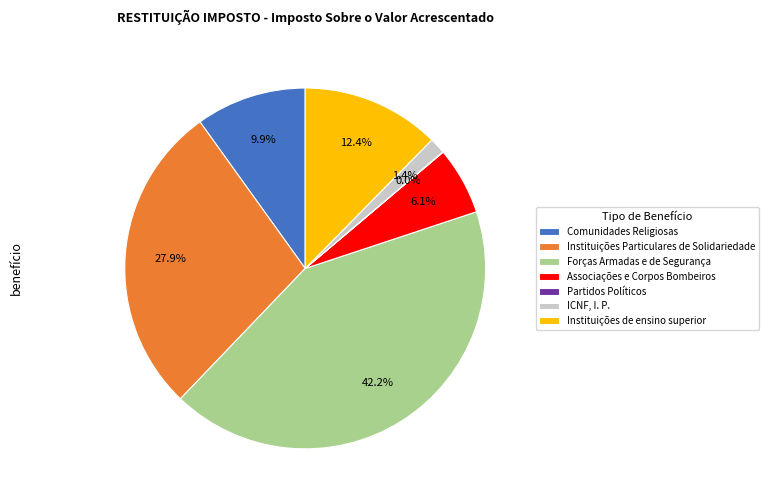

What percentage is the Forças Armadas e de Segurança slice, to the nearest percent?

42%